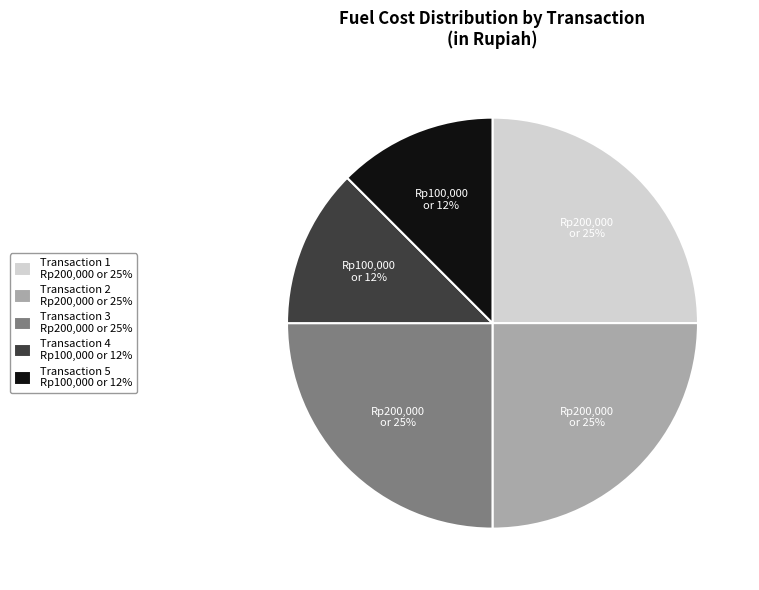

True or false: Transaction 2 Rp200,000 or 25% accounts for 25% of the total.

True